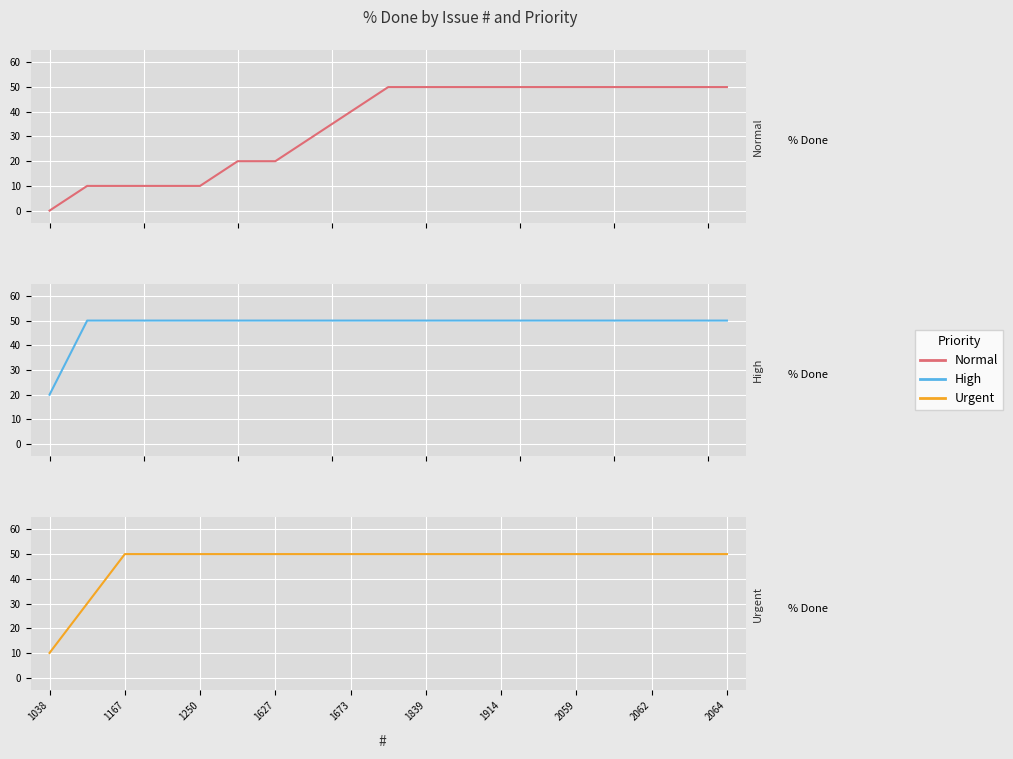

Reading left to right, what are all the values shown in this chart?

Normal: 0	10	10	10	10	20	20	30	40	50	50	50	50	50	50	50	50	50	50
High: 20	50	50	50	50	50	50	50	50	50	50	50	50	50	50	50	50	50	50
Urgent: 10	30	50	50	50	50	50	50	50	50	50	50	50	50	50	50	50	50	50